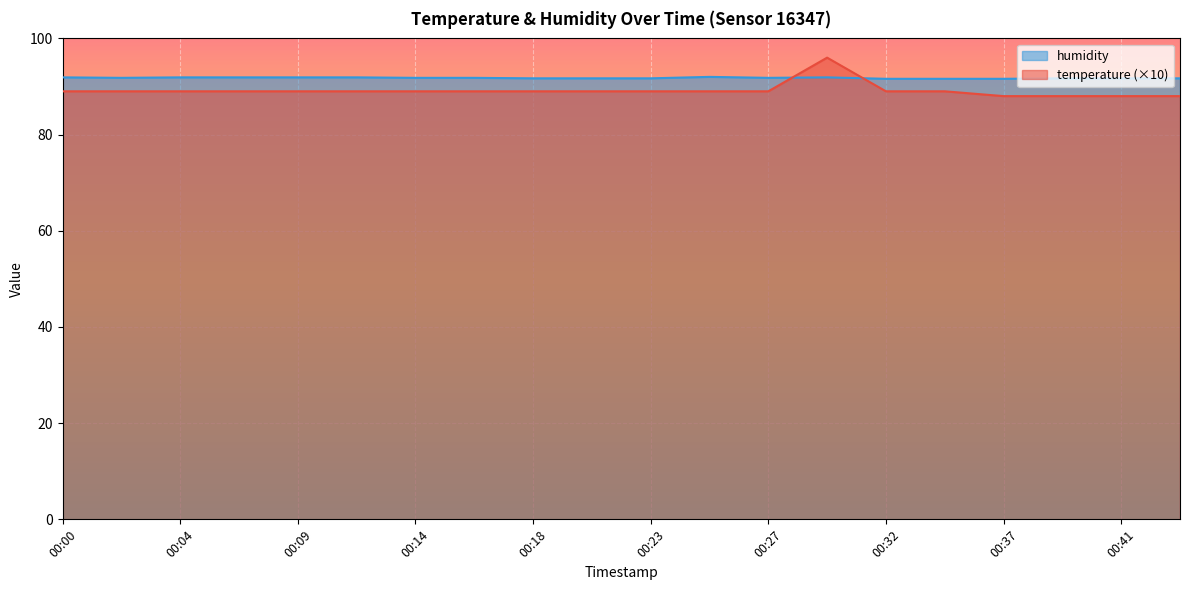

List the series in order of their overall mean, lowest first.

temperature (×10), humidity